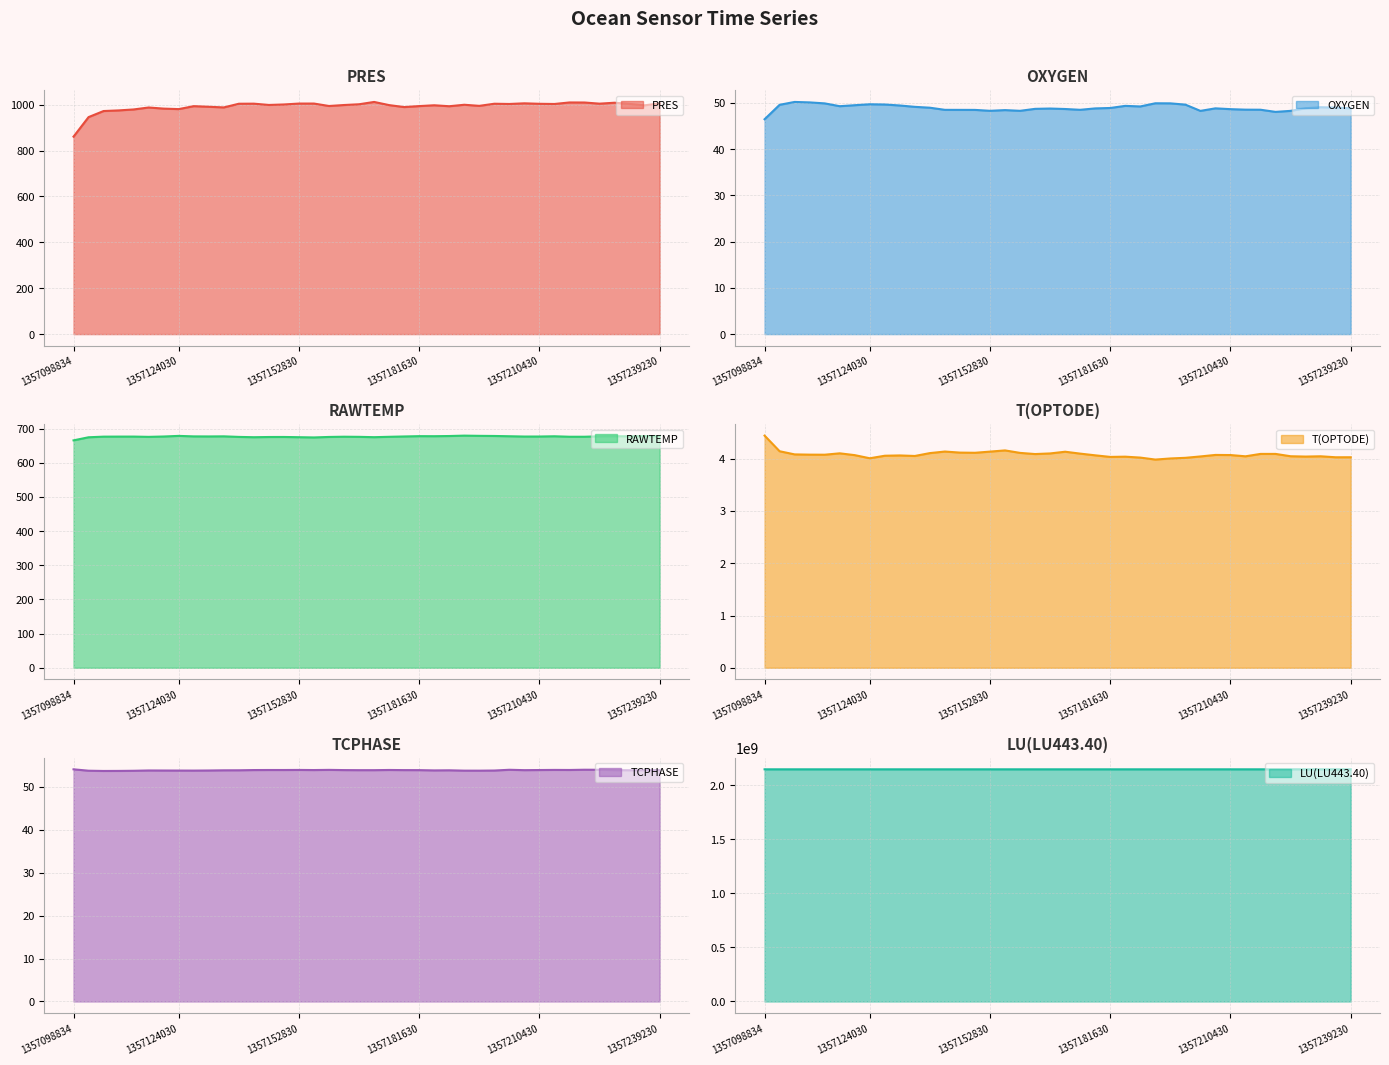

True or false: OXYGEN and PRES intersect in this chart.

False